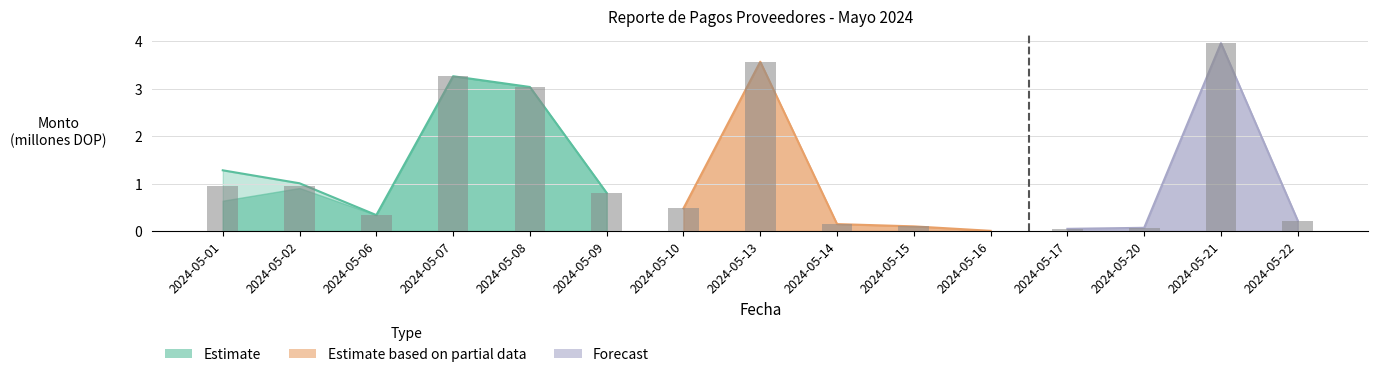

The chart shows a value of 0.3 at 2024-05-09. True or false?

False